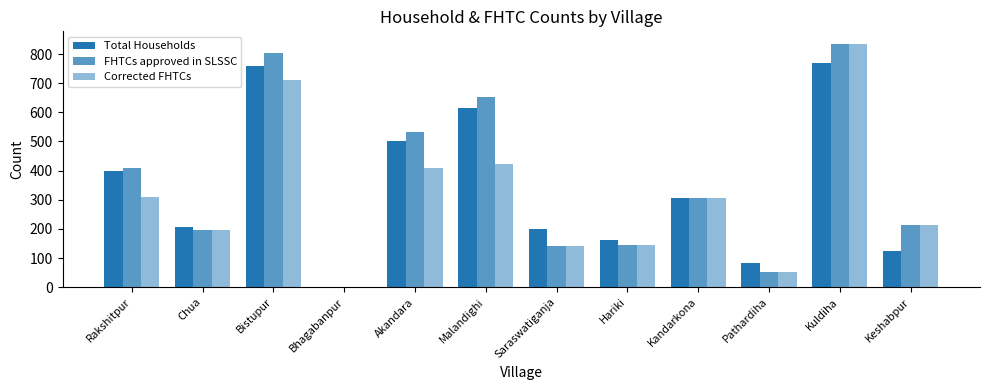

How many groups of bars are there?

12